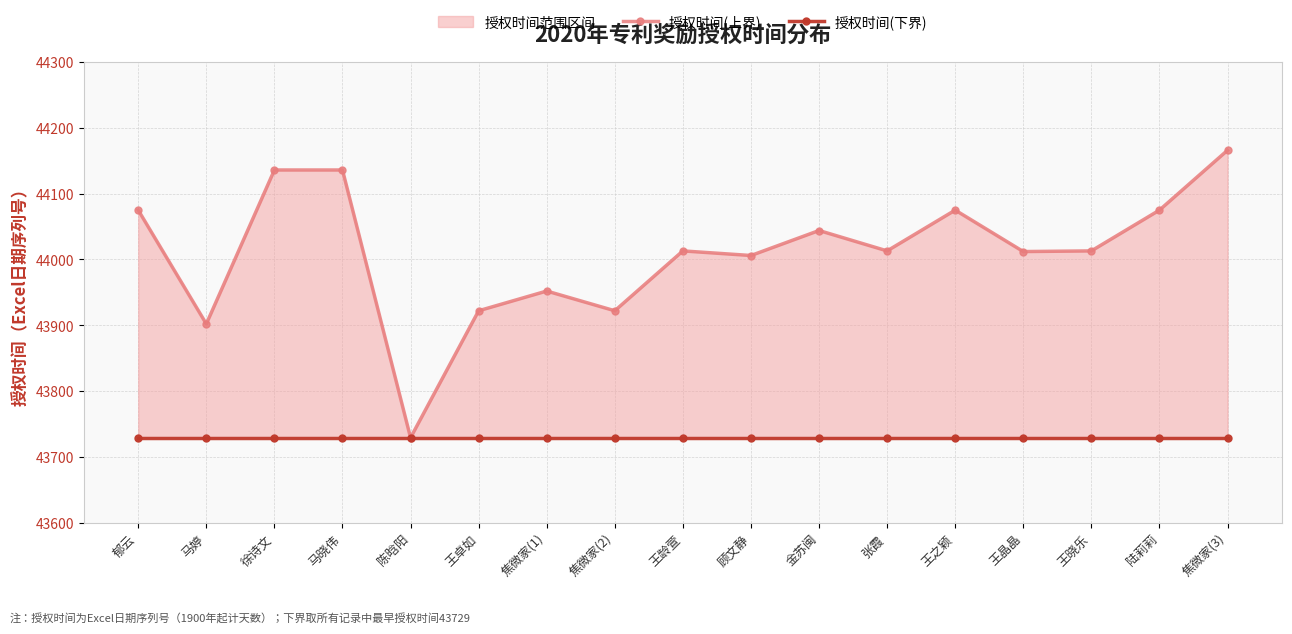

At which category does 授权时间(上界) reach its first local peak?

焦微家(1)